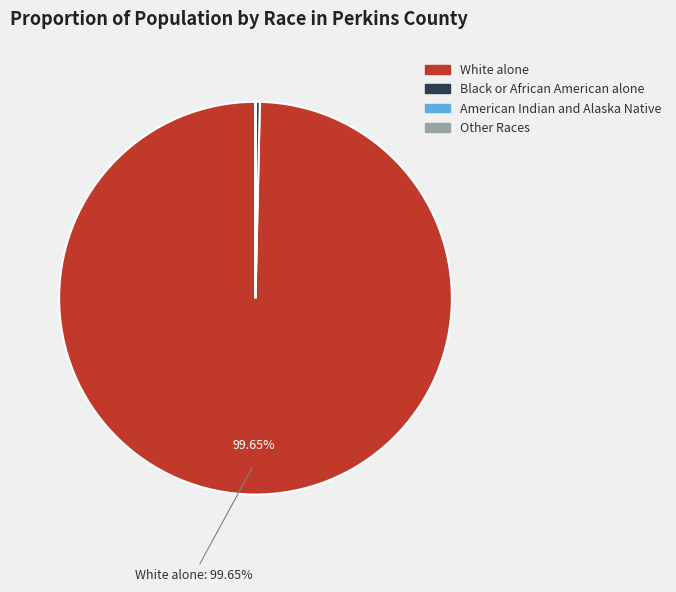

To the nearest percent, what is the difference between the largest and smallest slice percentages?

100%